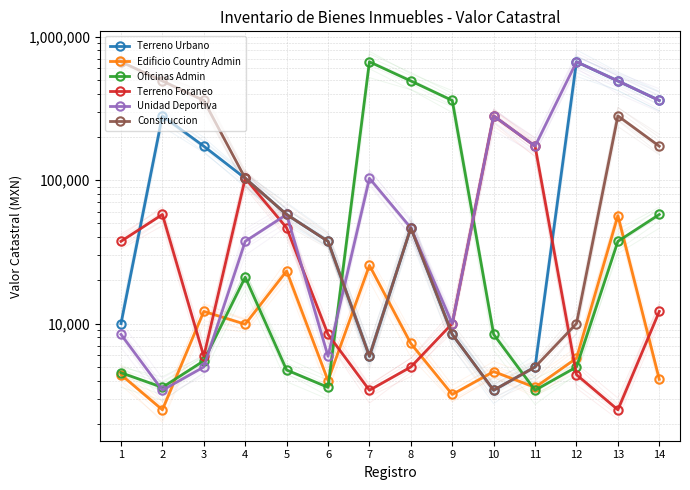

True or false: Terreno Foraneo has more than 2 points higher than both neighbors.

True